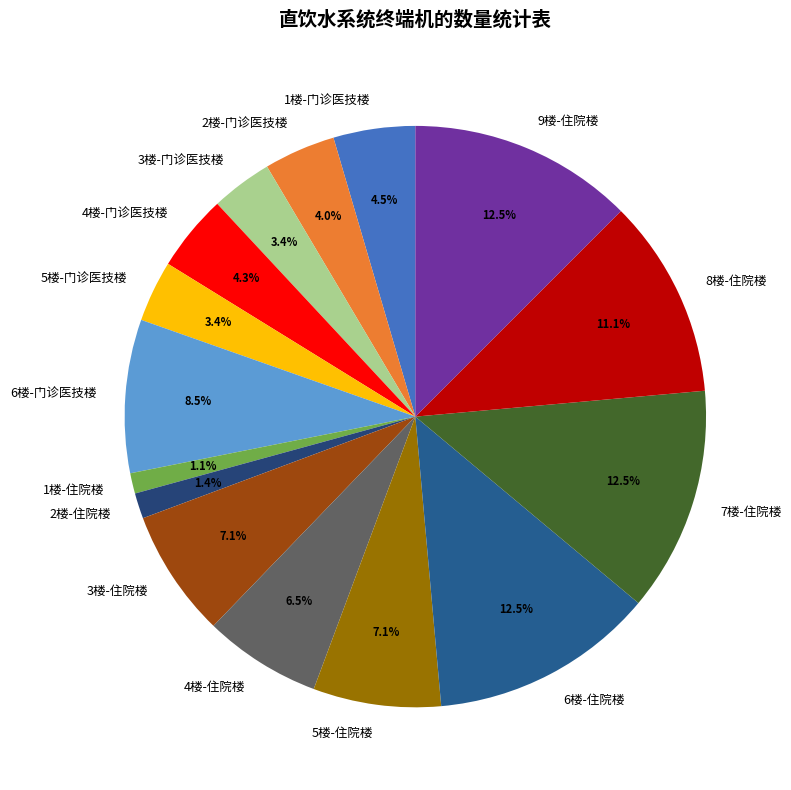

To the nearest percent, what percentage of the pie is 3楼-住院楼?

7%